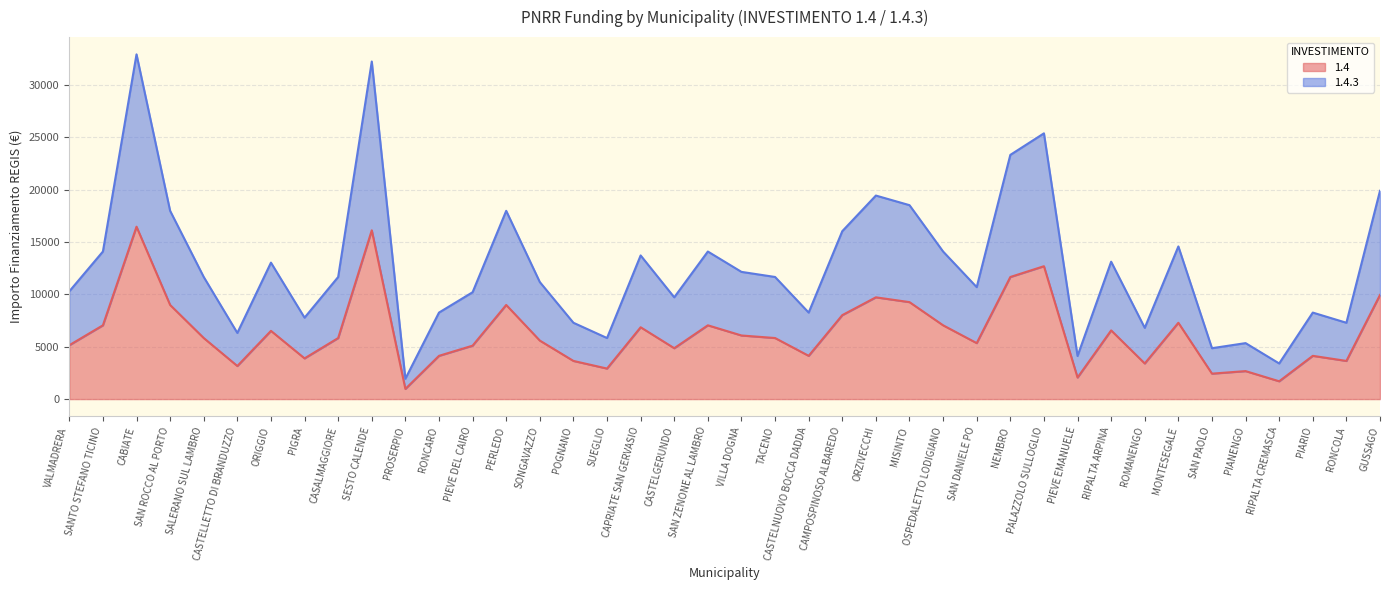

What is the label of the 18th point from the left?

CAPRIATE SAN GERVASIO